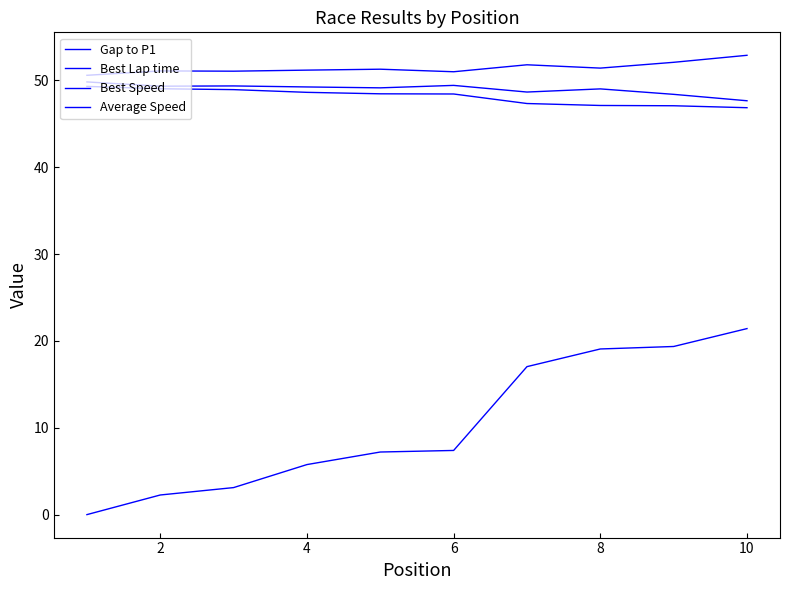

Reading left to right, transcribe all the data shown in this chart.

Gap to P1: 0.0	2.3	3.1	5.8	7.2	7.4	17.0	19.1	19.4	21.4
Best Lap time: 50.6	51.1	51.1	51.2	51.3	51.0	51.8	51.4	52.1	52.9
Best Speed: 49.8	49.3	49.4	49.2	49.1	49.4	48.7	49.0	48.4	47.7
Average Speed: 49.3	49.0	48.9	48.6	48.5	48.4	47.3	47.1	47.1	46.9